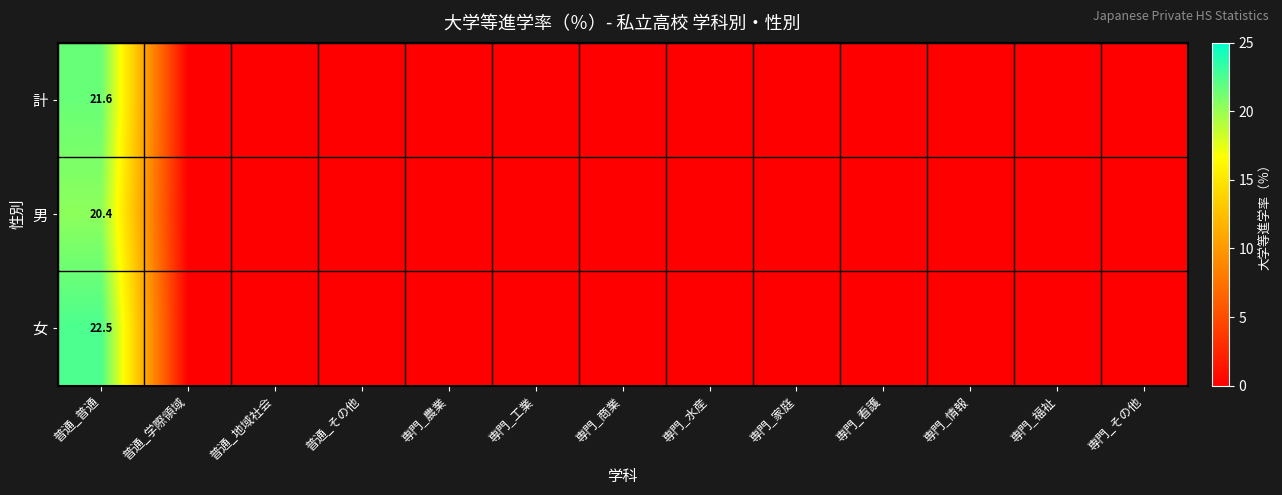

List the labels in order of 男 value, smallest first.

普通_学際領域, 普通_地域社会, 普通_その他, 専門_農業, 専門_工業, 専門_商業, 専門_水産, 専門_家庭, 専門_看護, 専門_情報, 専門_福祉, 専門_その他, 普通_普通